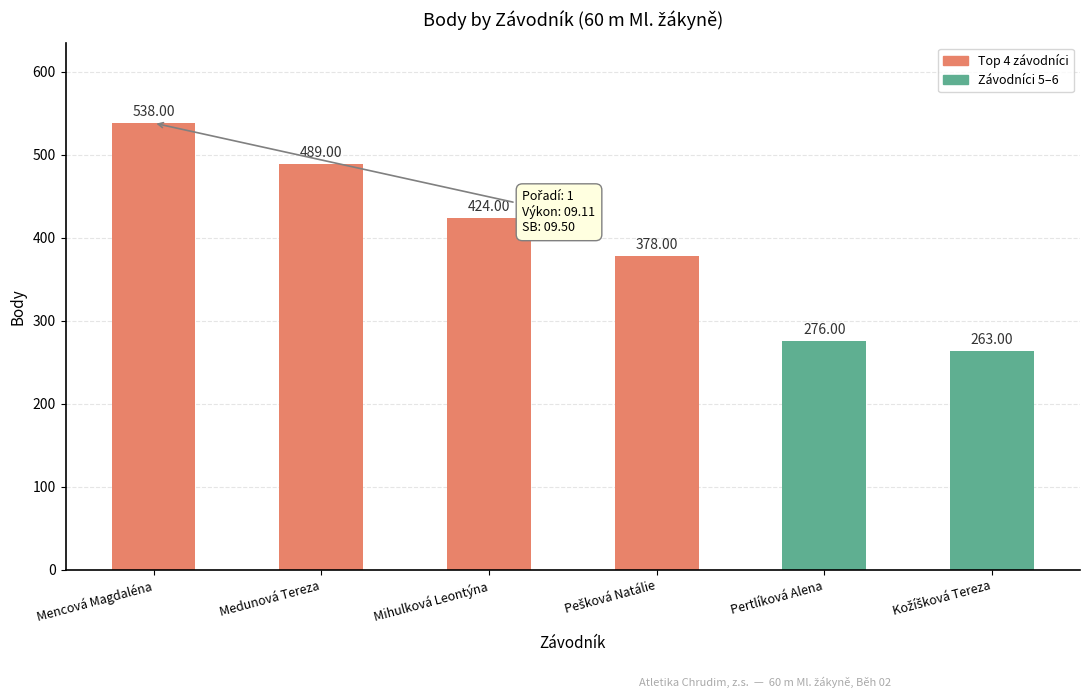

How many categories are shown in the chart?

6